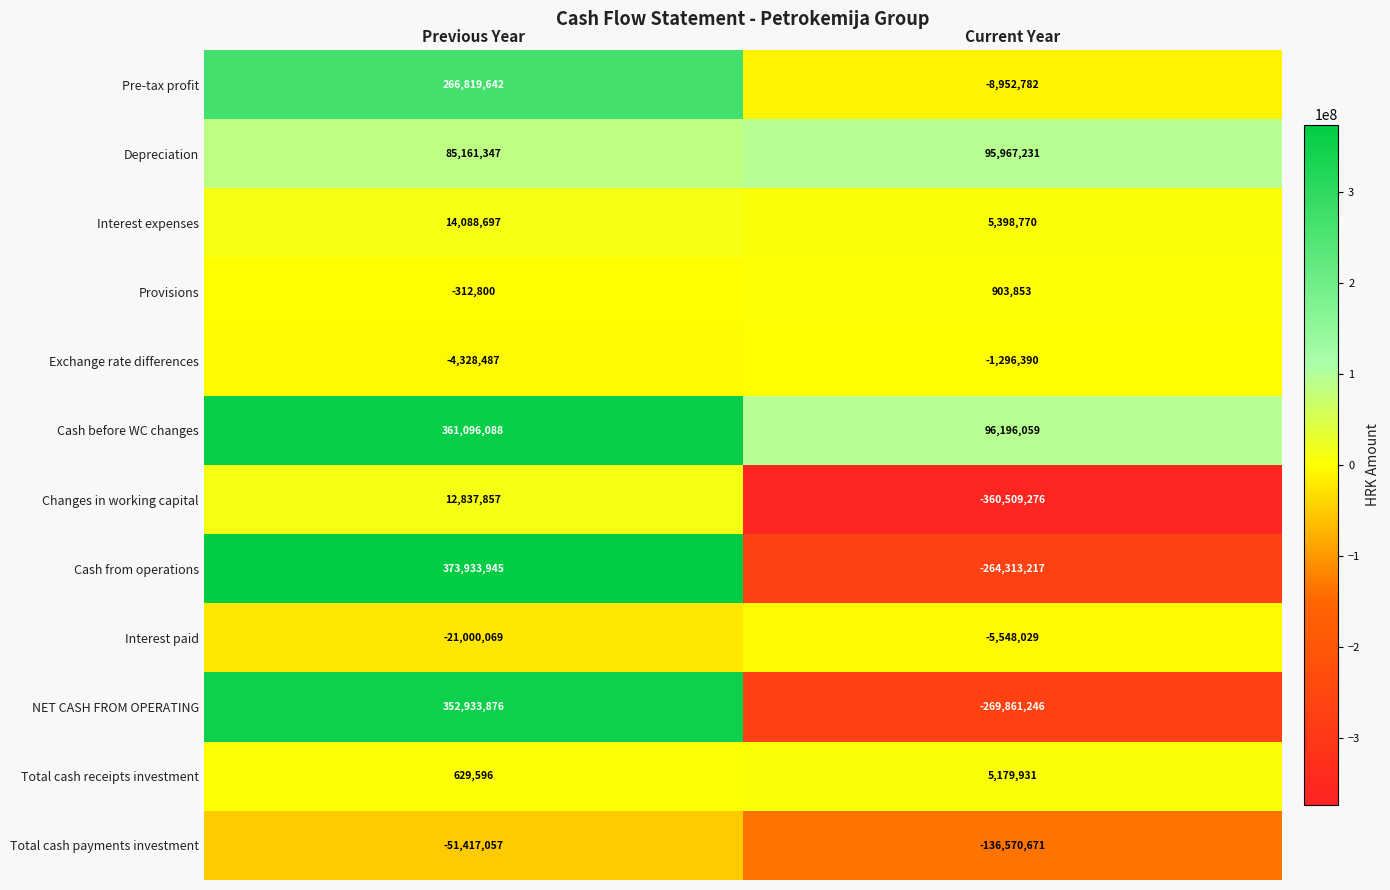

Reading right to left, list all the values displayed in this chart.

Pre-tax profit: Current Year=-8952782	Previous Year=266819642
Depreciation: Current Year=95967231	Previous Year=85161347
Interest expenses: Current Year=5398770	Previous Year=14088697
Provisions: Current Year=903853	Previous Year=-312800
Exchange rate differences: Current Year=-1296390	Previous Year=-4328487
Cash before WC changes: Current Year=96196059	Previous Year=361096088
Changes in working capital: Current Year=-360509276	Previous Year=12837857
Cash from operations: Current Year=-264313217	Previous Year=373933945
Interest paid: Current Year=-5548029	Previous Year=-21000069
NET CASH FROM OPERATING: Current Year=-269861246	Previous Year=352933876
Total cash receipts investment: Current Year=5179931	Previous Year=629596
Total cash payments investment: Current Year=-136570671	Previous Year=-51417057